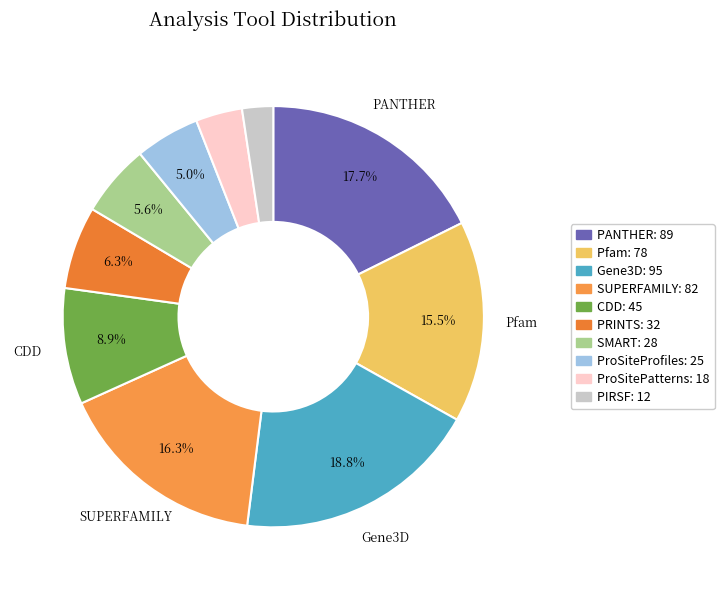

How many segments does this pie chart have?

10